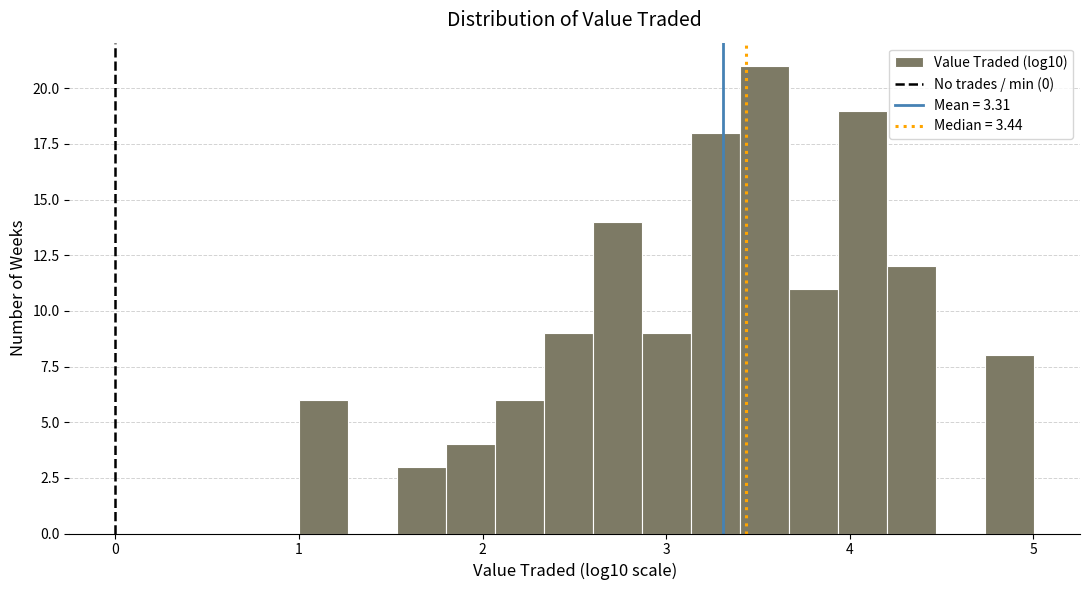

Read against the x-axis, roughly where is the centre of the tallest bar?

3.5